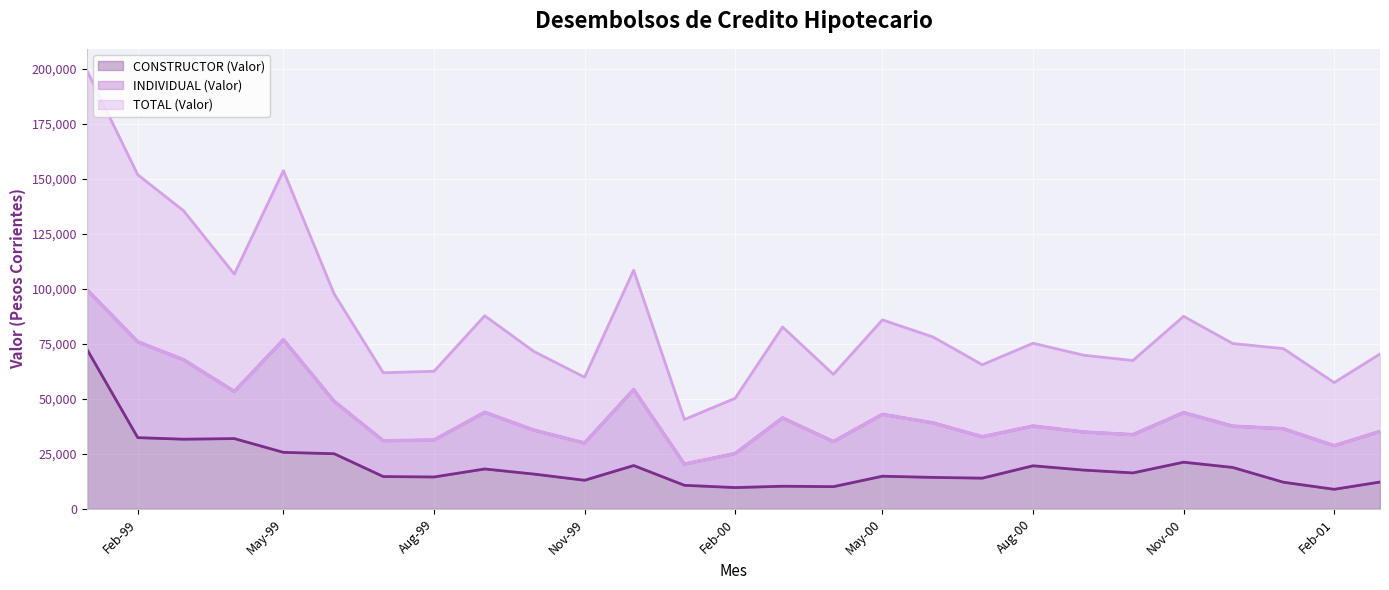

True or false: CONSTRUCTOR (Valor) has a value of 35010.3 at Aug-00.

False